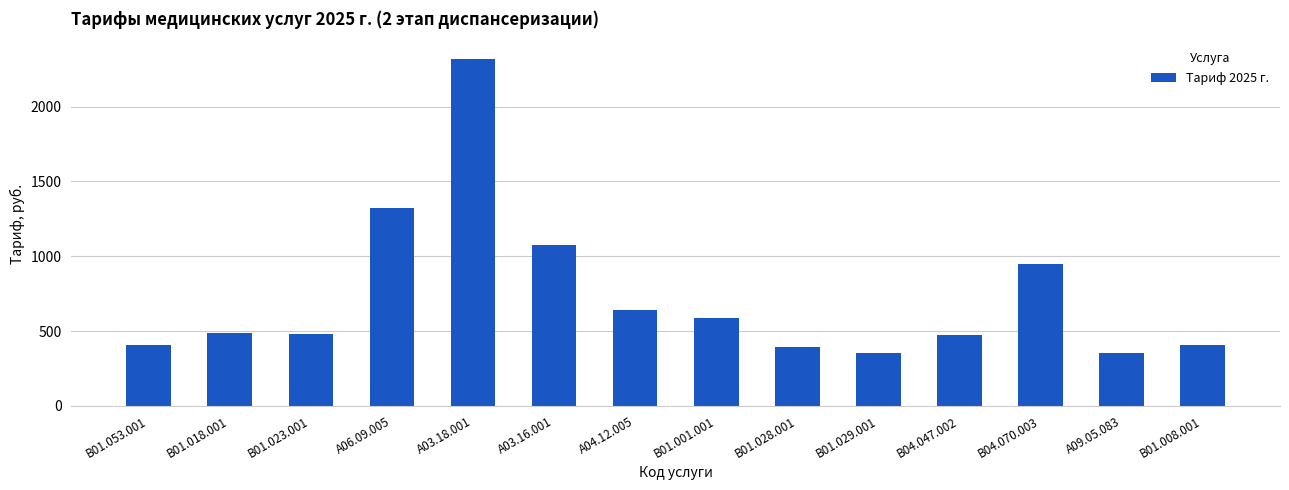

What is the greatest value displayed?

2321.7